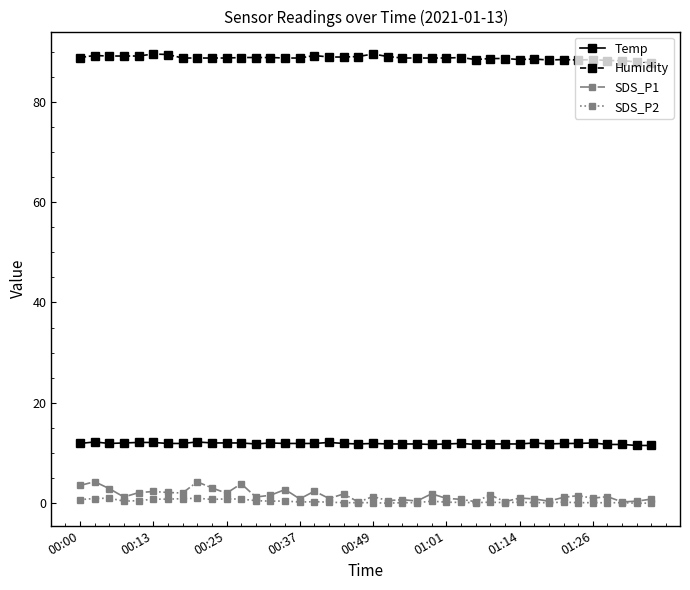

List the series in order of their peak value, highest first.

Humidity, Temp, SDS_P1, SDS_P2